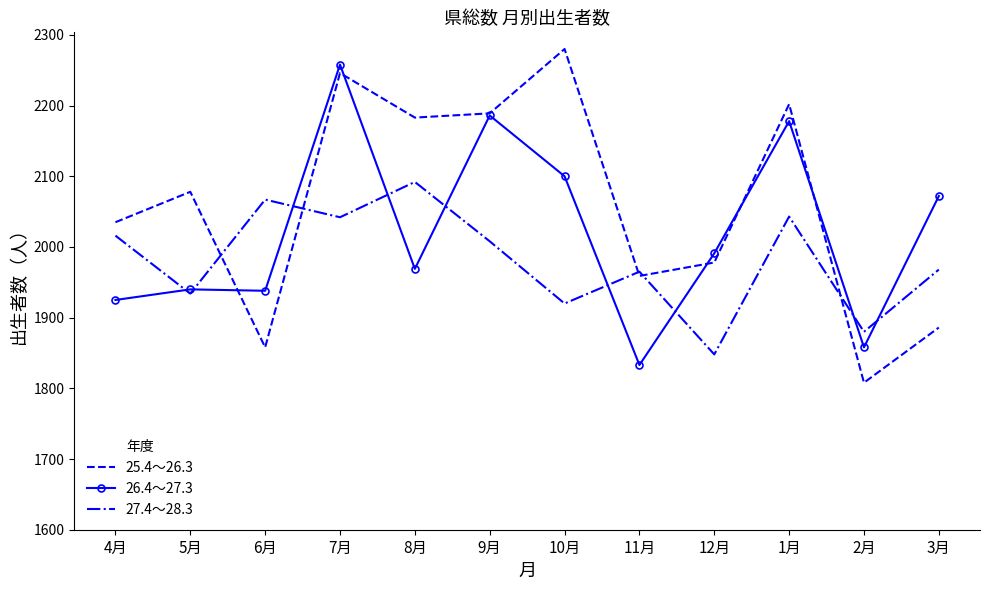

The value of 25.4～26.3 at 4月 is 2035. True or false?

True